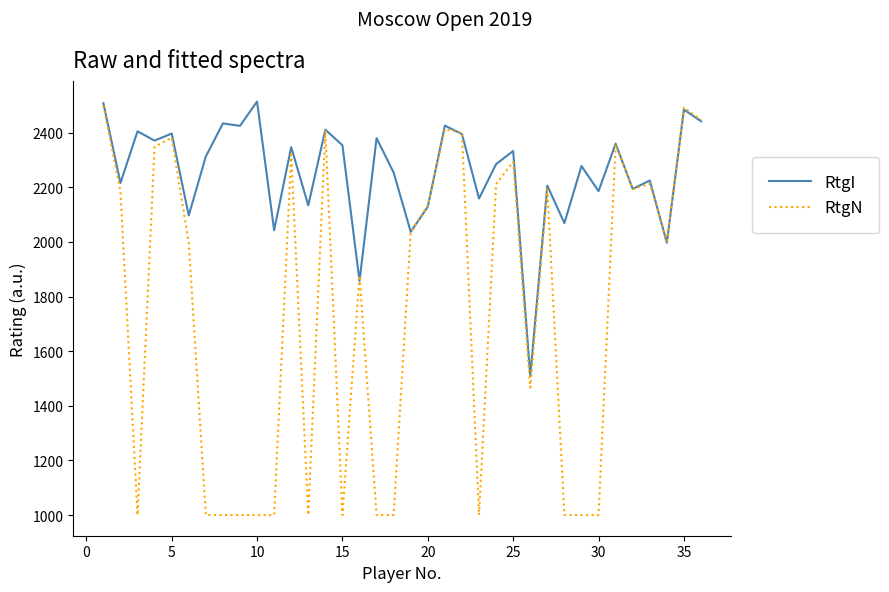

Which series has the largest range (max minus min)?

RtgN